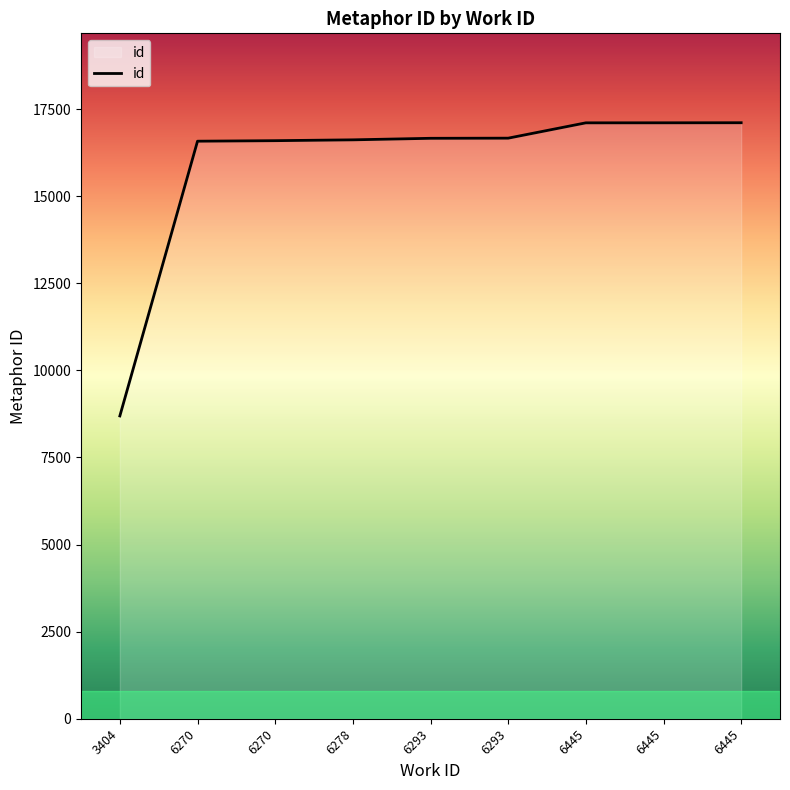

How many lines are shown in the chart?

1